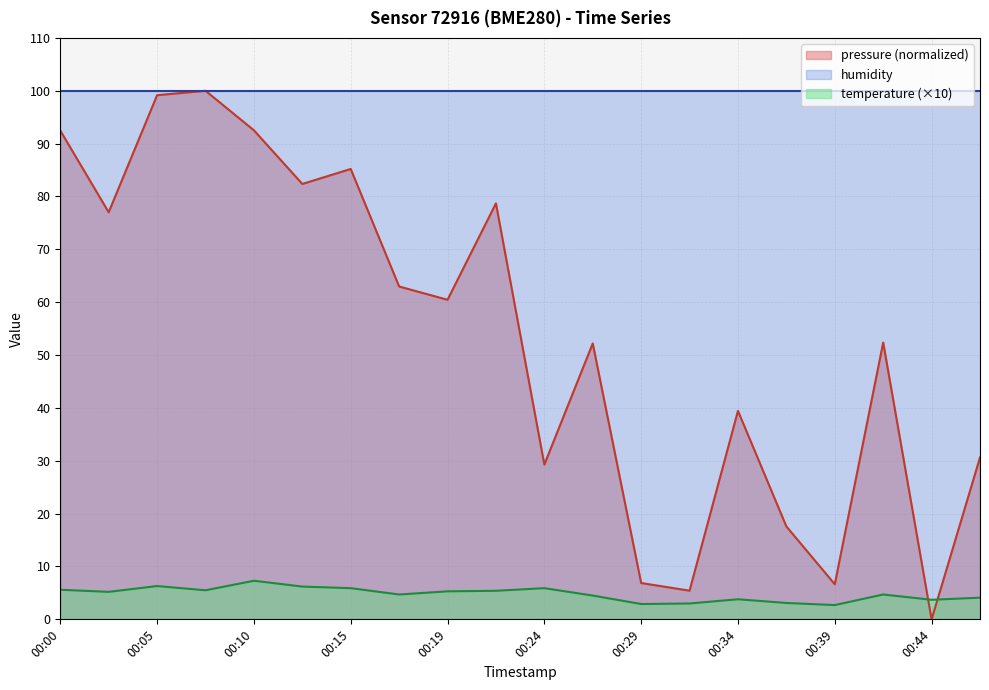

What is the lowest value of the temperature series?

2.7